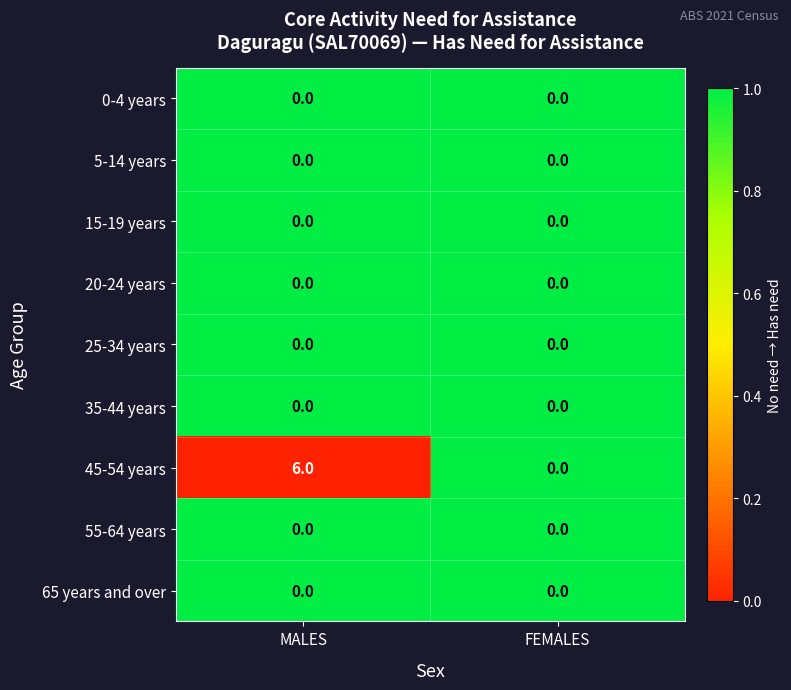

Which category has the highest value across all series?

MALES